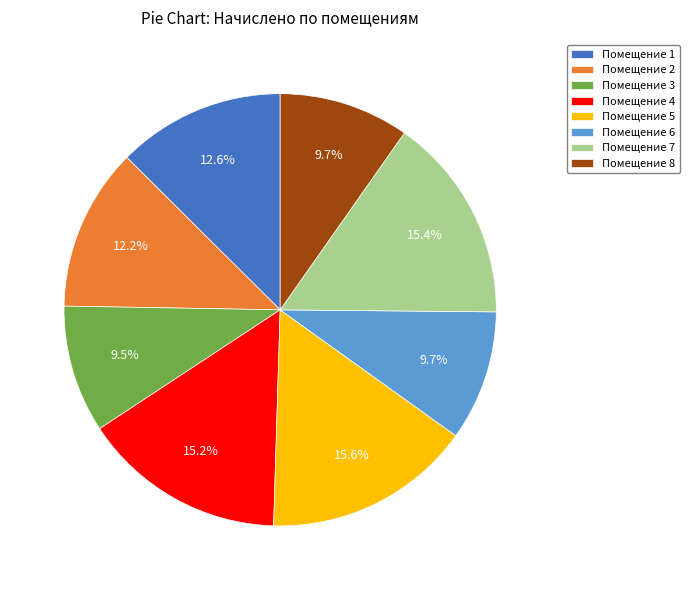

Does any single category account for the majority?

No